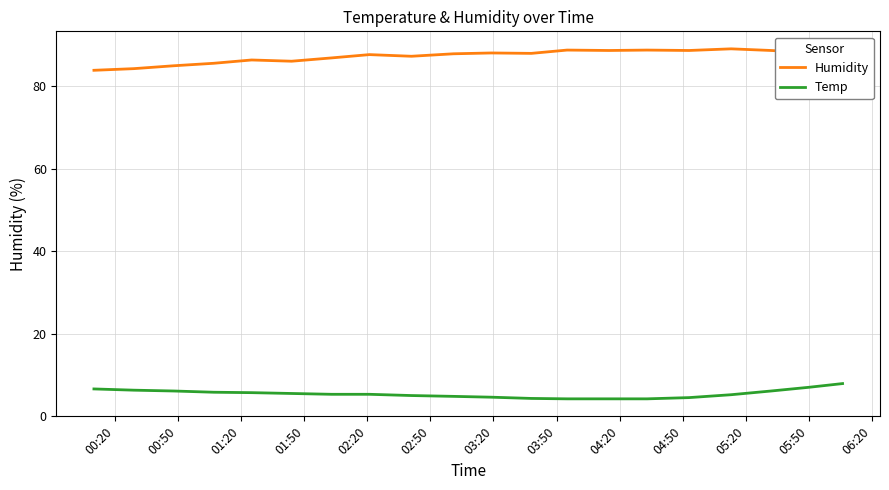

Which series has the largest total across all categories?

Humidity